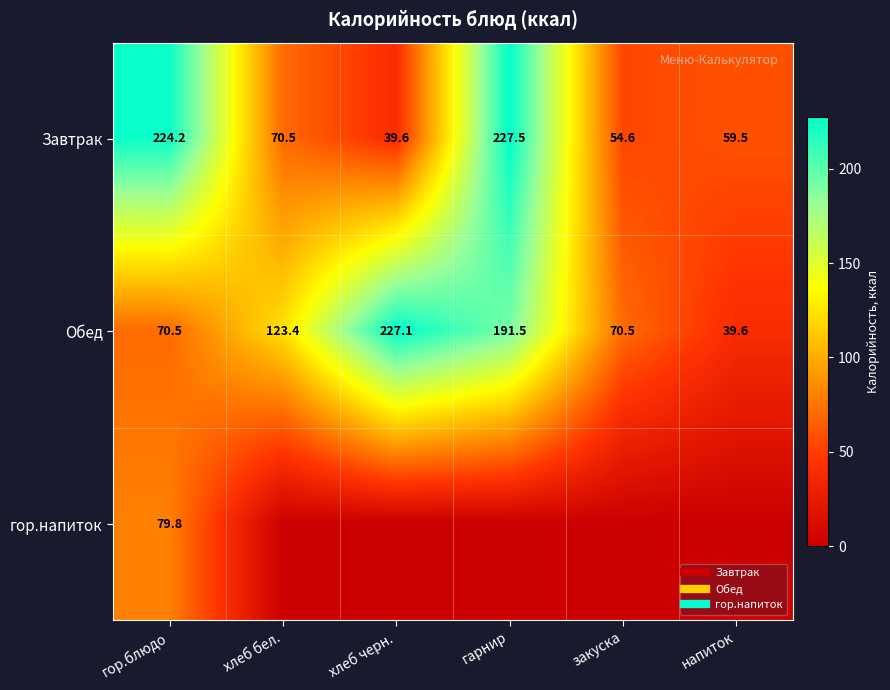

What is the difference between the highest and lowest values at закуска?

70.5